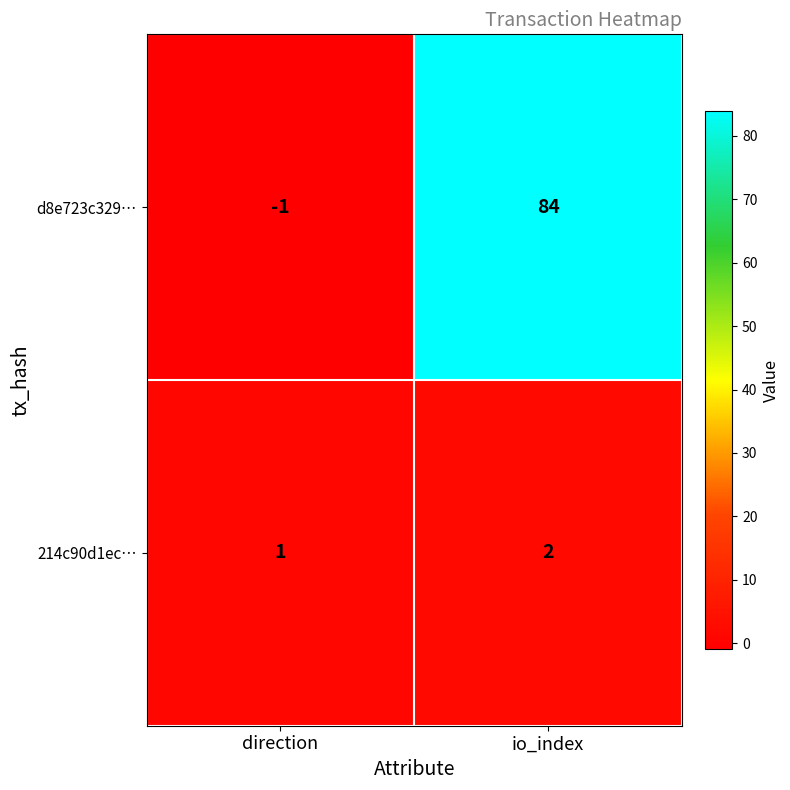

The value of d8e723c329… at direction is -1. True or false?

True